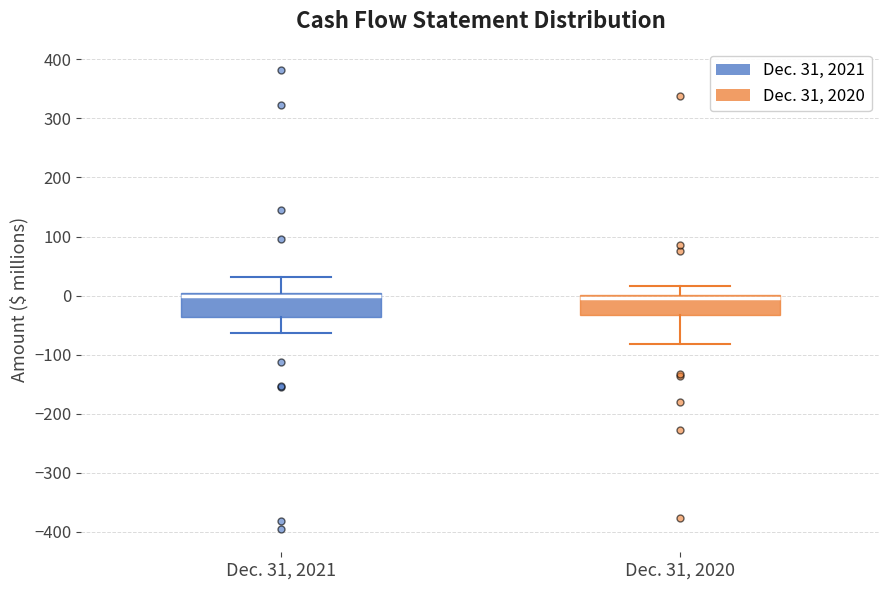

Reading left to right, transcribe this box plot: for each box, give where its median line is, the range the box spans, and where its two whiskers end, as read against the y-axis. The values are not printed on the chart, so give them approximately, as read against the axis.

Dec. 31, 2021: median 0 (just below the box's upper edge), box -40 to 0, whiskers -60 to 30
Dec. 31, 2020: median 0 (just below the box's upper edge), box -30 to 0, whiskers -80 to 20